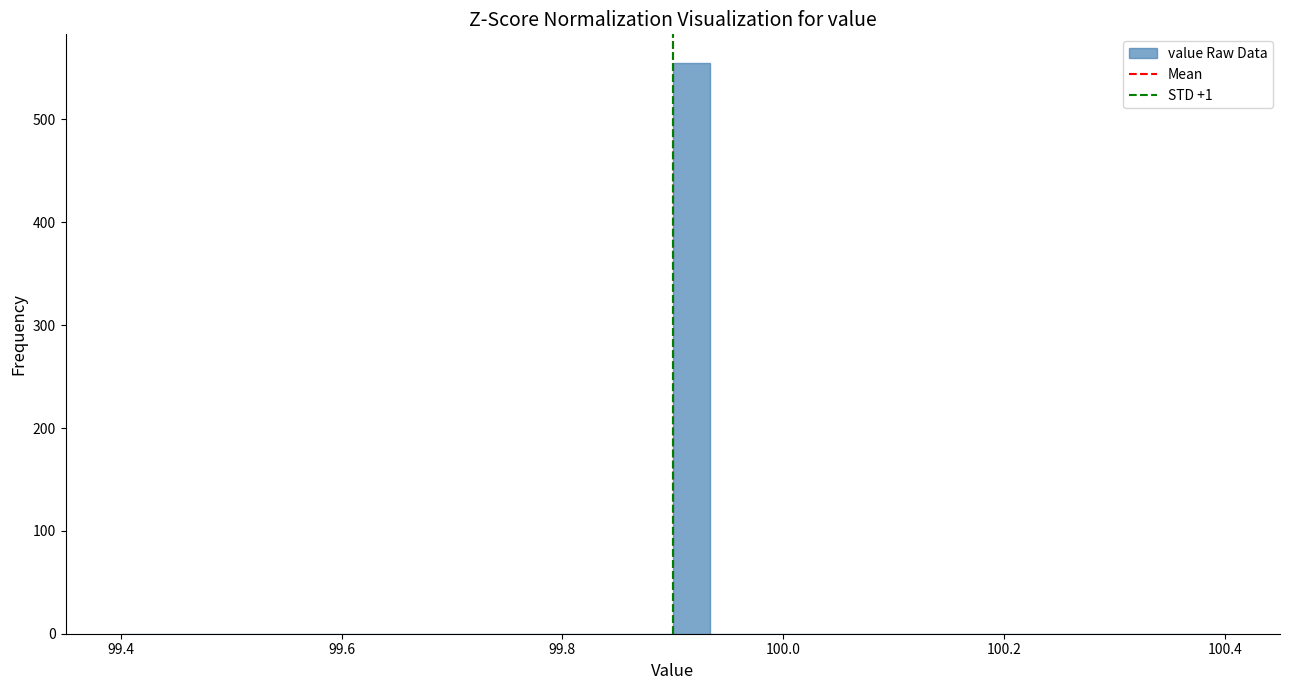

Read against the x-axis, roughly where is the centre of the tallest bar?

99.92